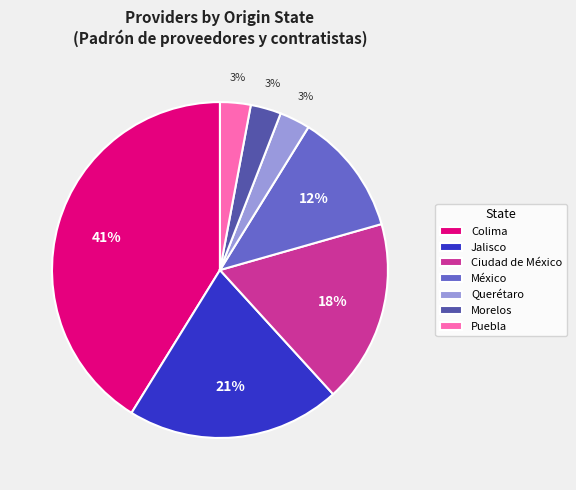

Is the sum of Jalisco and Morelos greater than half?

No